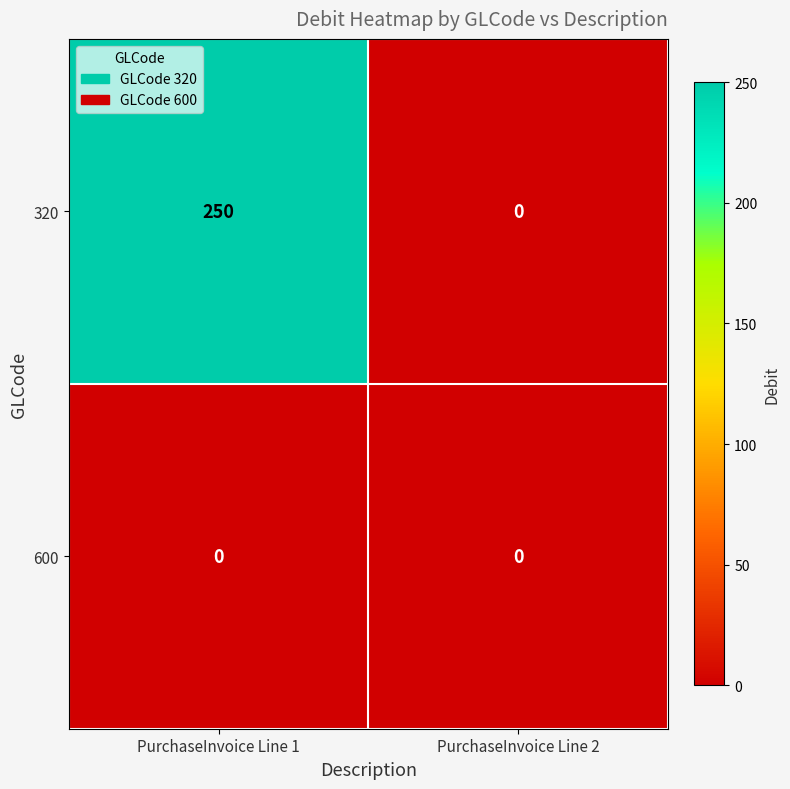

Is it true that 320 equals 250 at PurchaseInvoice Line 1?

True